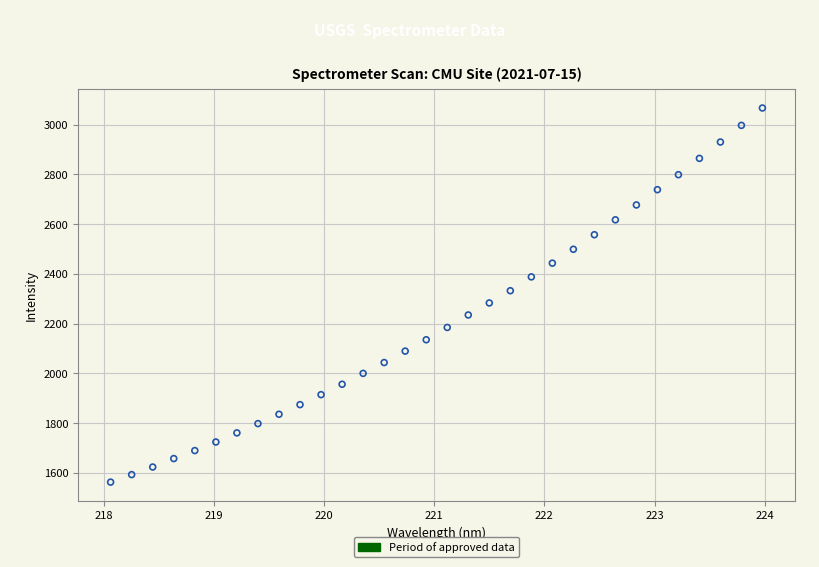

What is the range of X values (max minus min)?

5.9